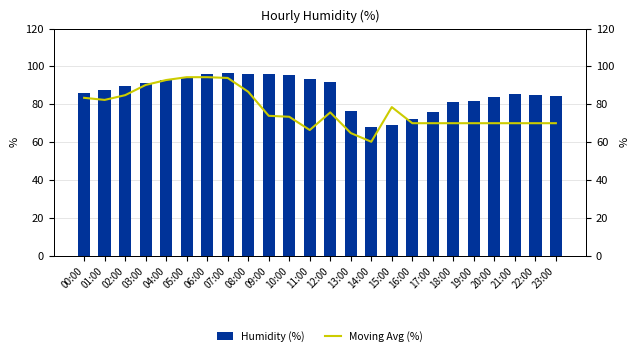

What is the sum of the Humidity (%) values at 11:00 and 22:00?

178.4